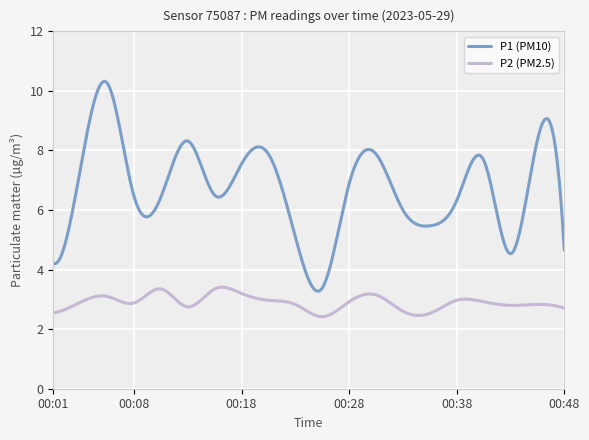

What are all the series names shown in the legend?

P1 (PM10), P2 (PM2.5)